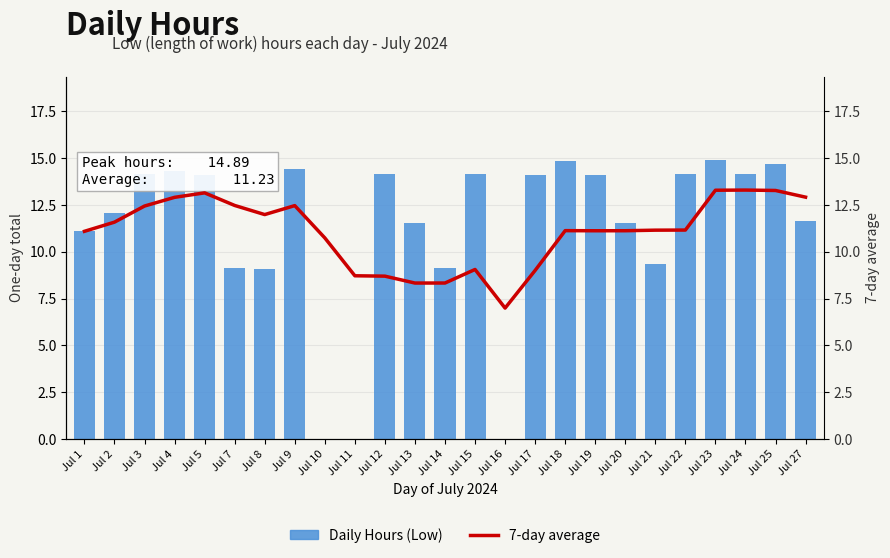

What is the sum of all Daily Hours (Low) values?

280.7